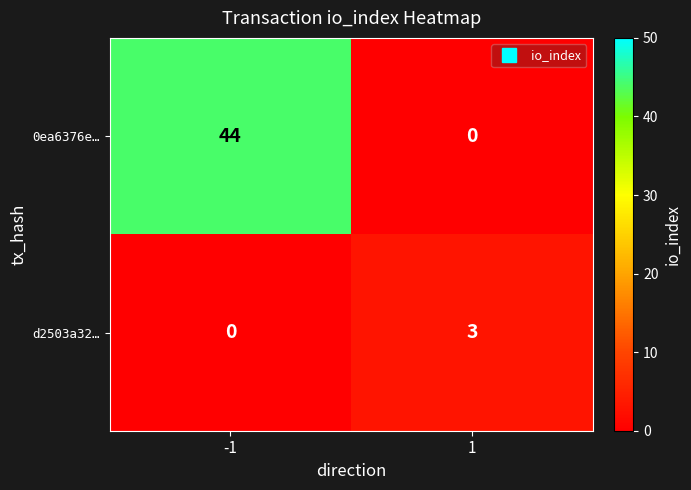

List the labels in order of 0ea6376e… value, largest first.

-1, 1